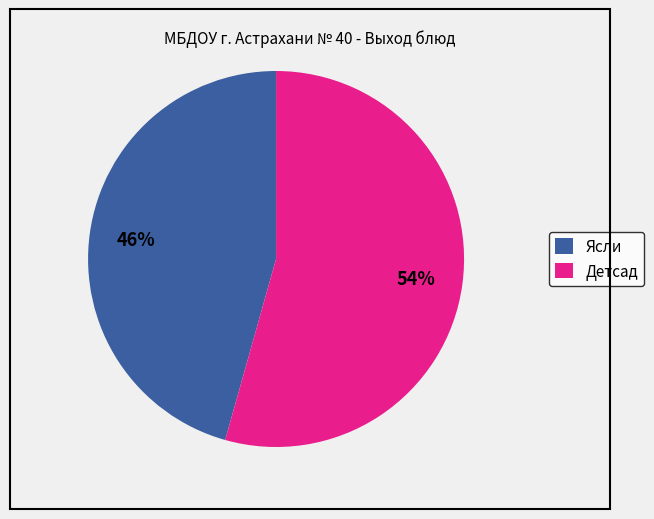

Combined, do Детсад and Ясли account for over 50%?

Yes